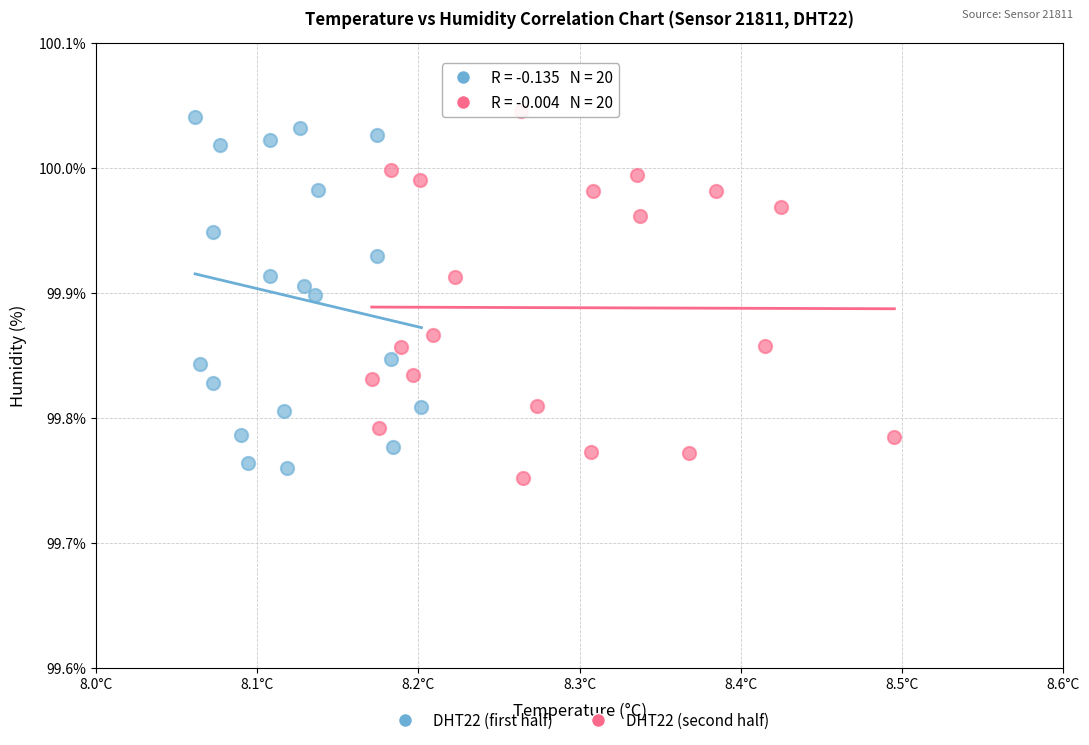

Which series reaches the minimum Y coordinate?

DHT22 (second half)